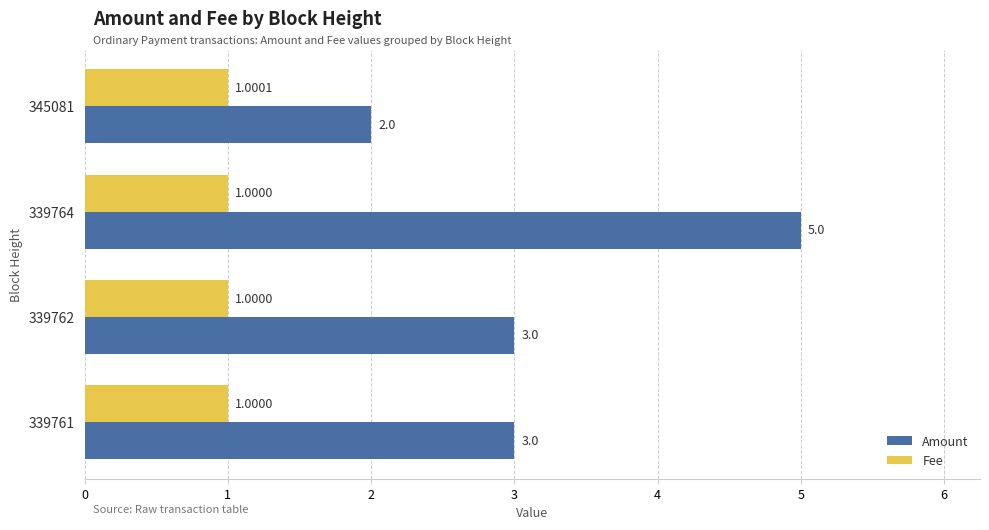

Which series changed the most between 345081 and 339761?

Amount